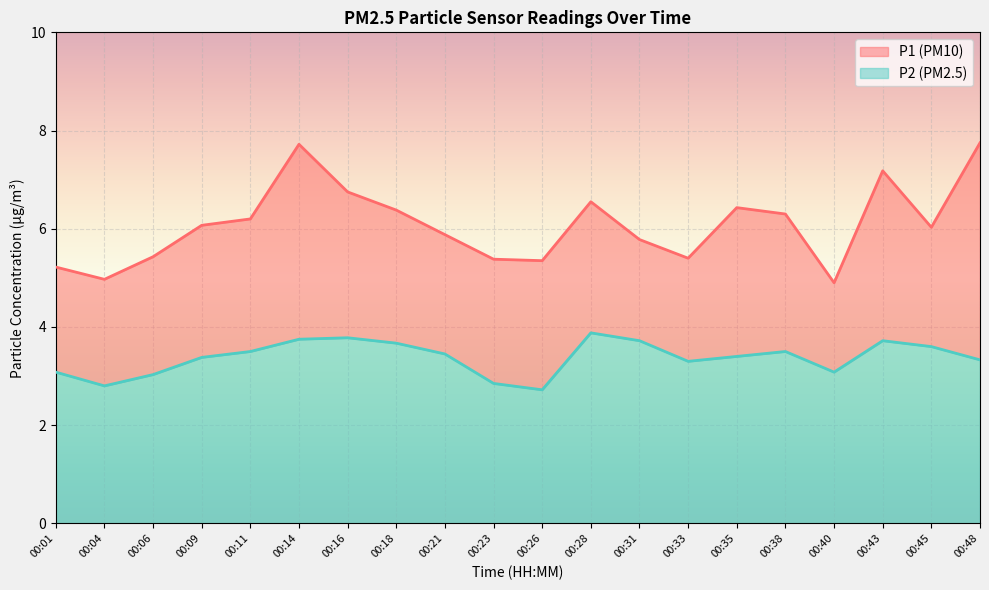

The P2 series shows 1.2 at 00:01. True or false?

False